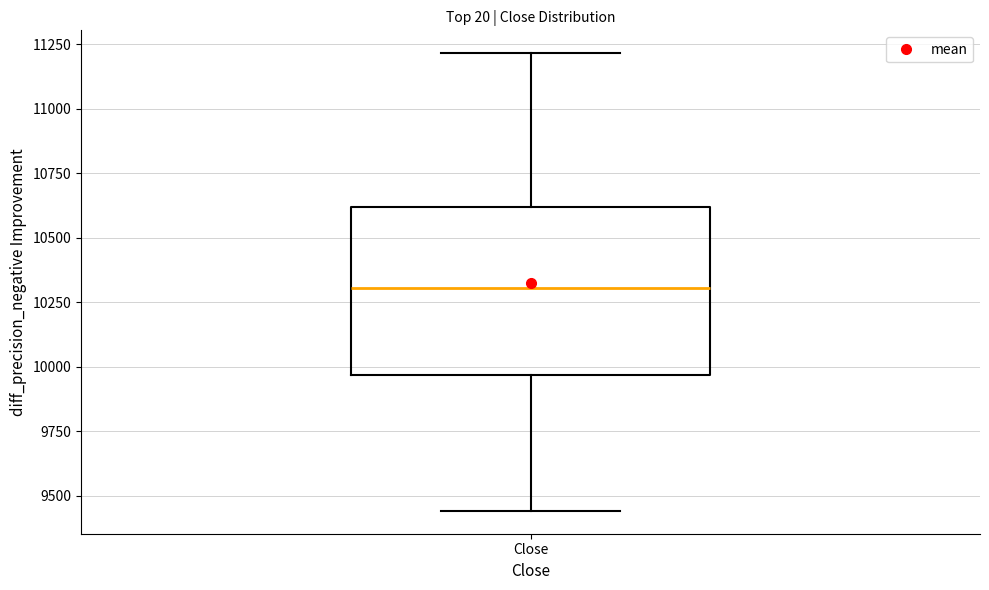

Read this box plot against the y-axis: the position of the median line, the range covered by the box, and the ends of both whiskers. The values are not printed on the chart, so give them approximately, as read against the axis.

median 10300, box 9950 to 10600, whiskers 9450 to 11200